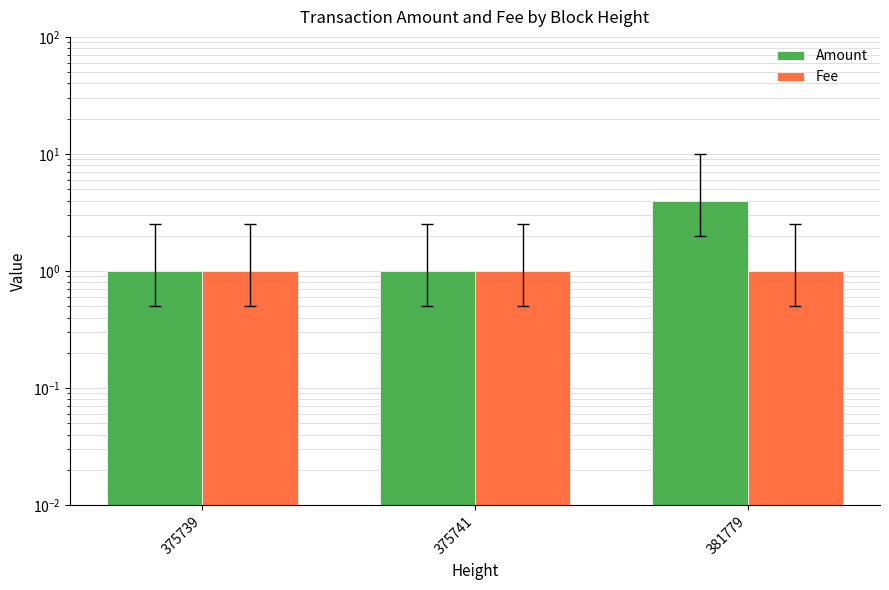

What is the value of the Fee bar at the 3rd from the left?

1